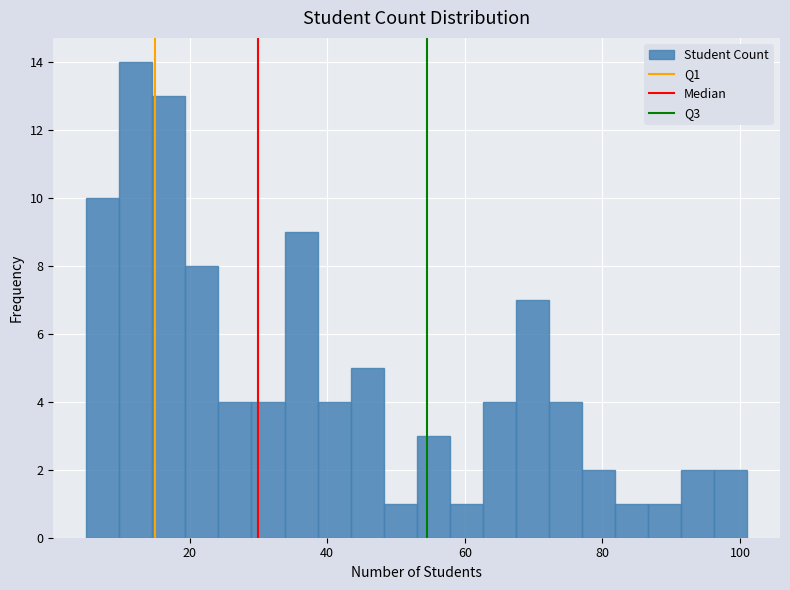

Around what value on the x-axis is the tallest bar? Give the approximate position of its centre, as read against the axis.

12